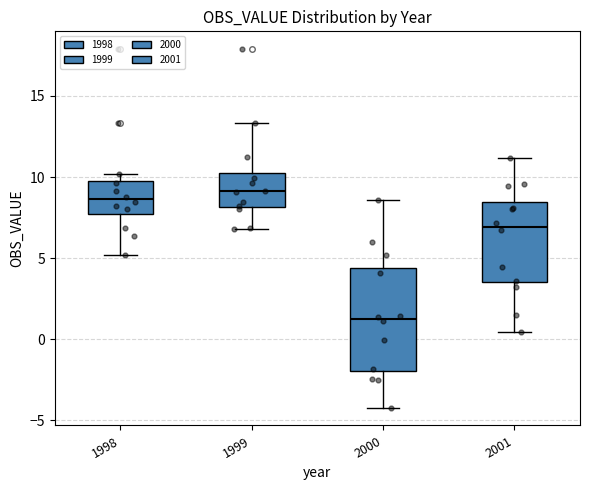

Reading left to right, transcribe this box plot: for each box, give where its median line is, the range the box spans, and where its two whiskers end, as read against the y-axis. The values are not printed on the chart, so give them approximately, as read against the axis.

1998: median 8.5, box 7.5 to 10.0, whiskers 5.0 to 10.0 (just above the box's upper edge)
1999: median 9.0, box 8.0 to 10.5, whiskers 7.0 to 13.5
2000: median 1.0, box -2.0 to 4.5, whiskers -4.0 to 8.5
2001: median 7.0, box 3.5 to 8.5, whiskers 0.5 to 11.0